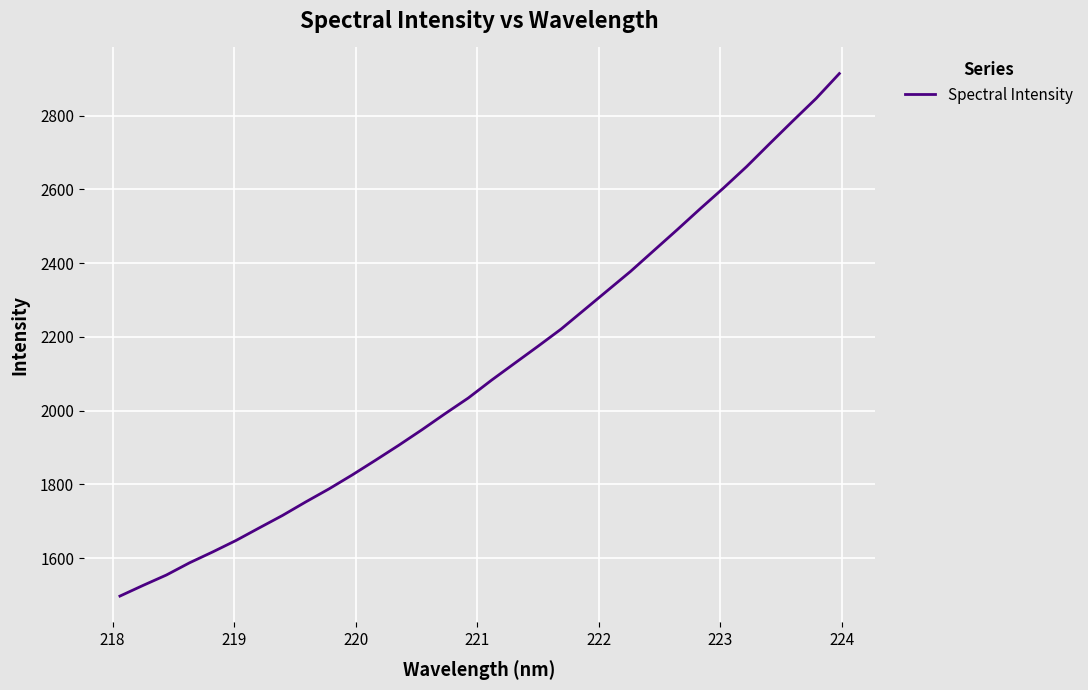

What is the minimum value shown in the chart?

1496.8